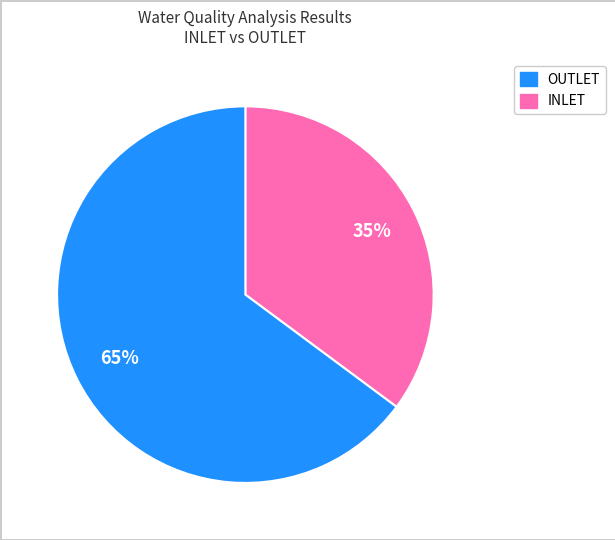

To the nearest percent, what is the difference between the largest and smallest slice percentages?

30%